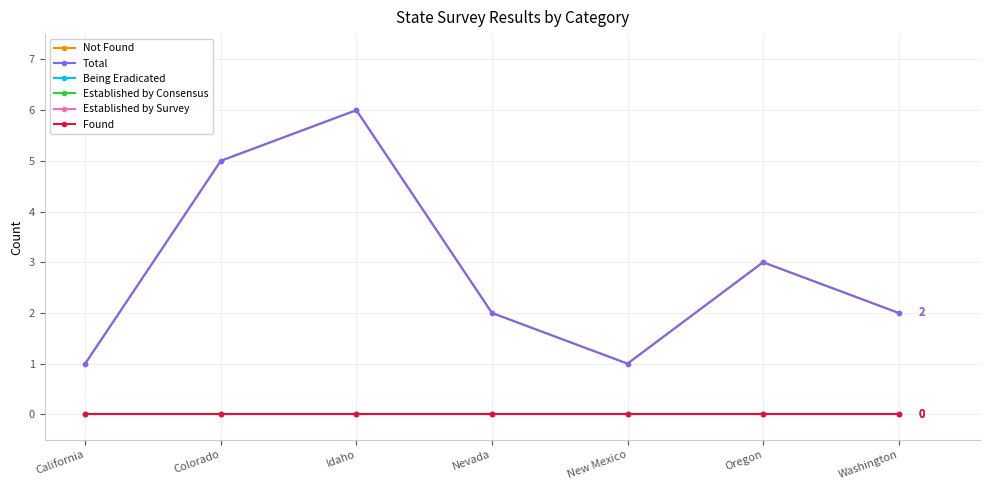

True or false: Established by Consensus and Found intersect in this chart.

False